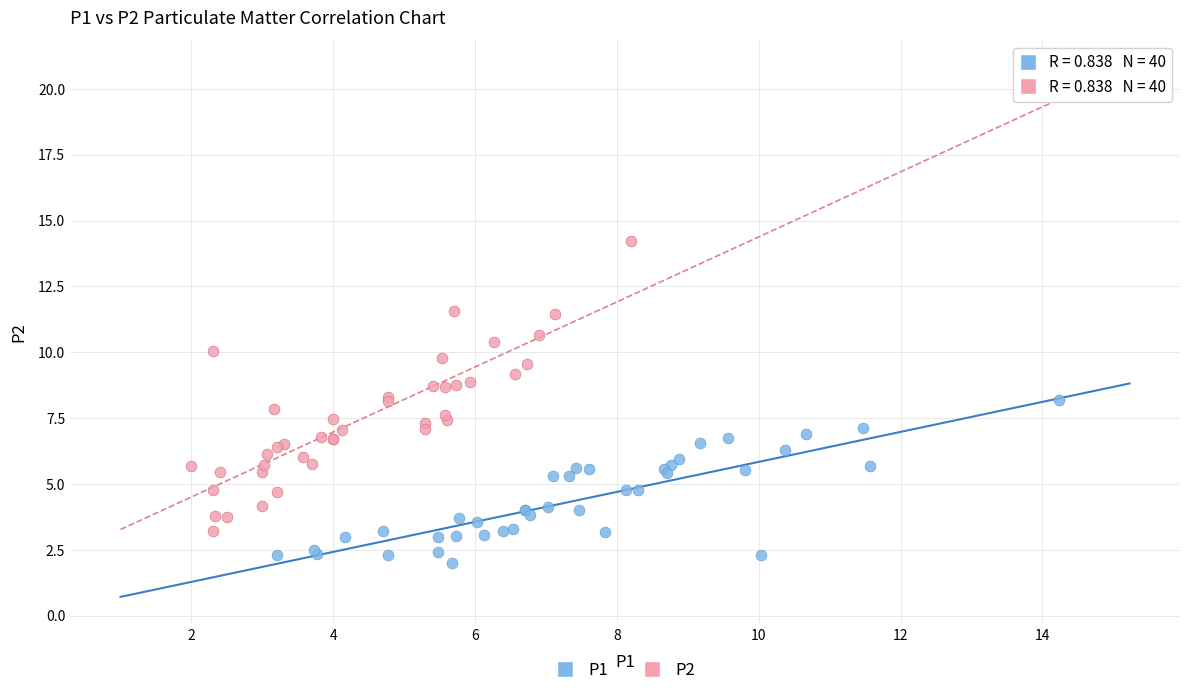

Which series has the largest Y range (max minus min)?

P2